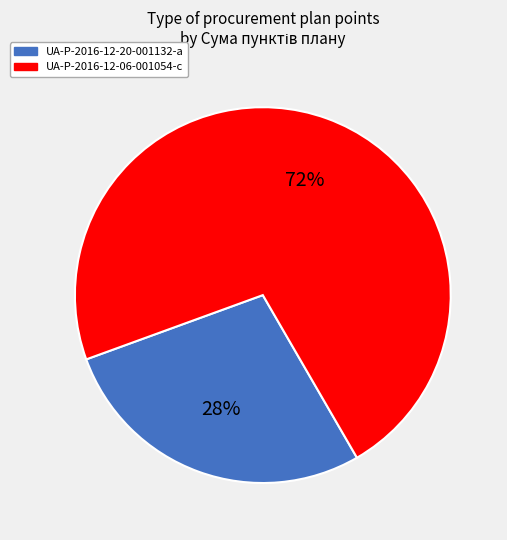

What is the majority slice?

UA-P-2016-12-06-001054-c